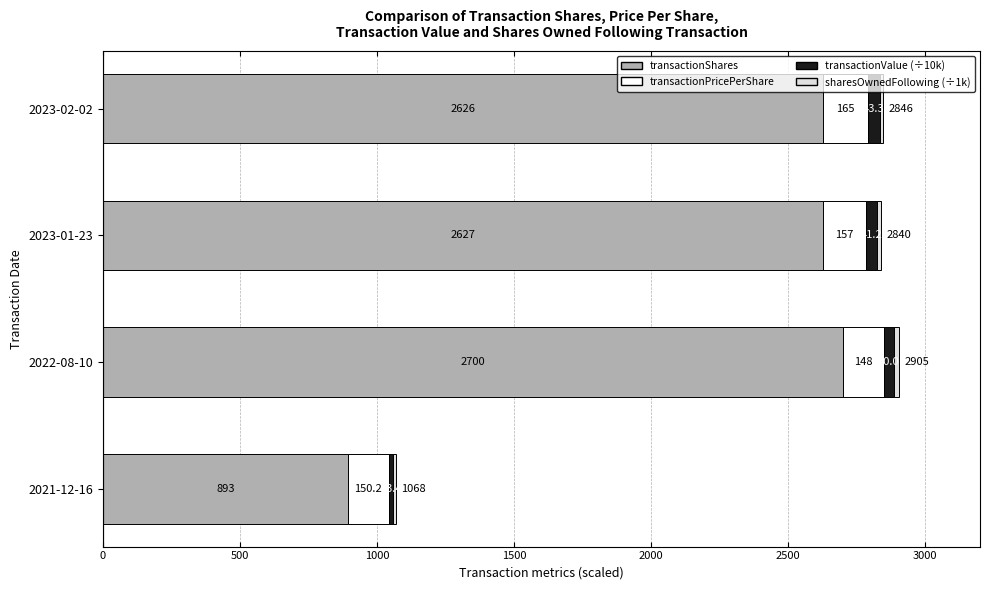

At which category is the sum across all series the highest?

2022-08-10